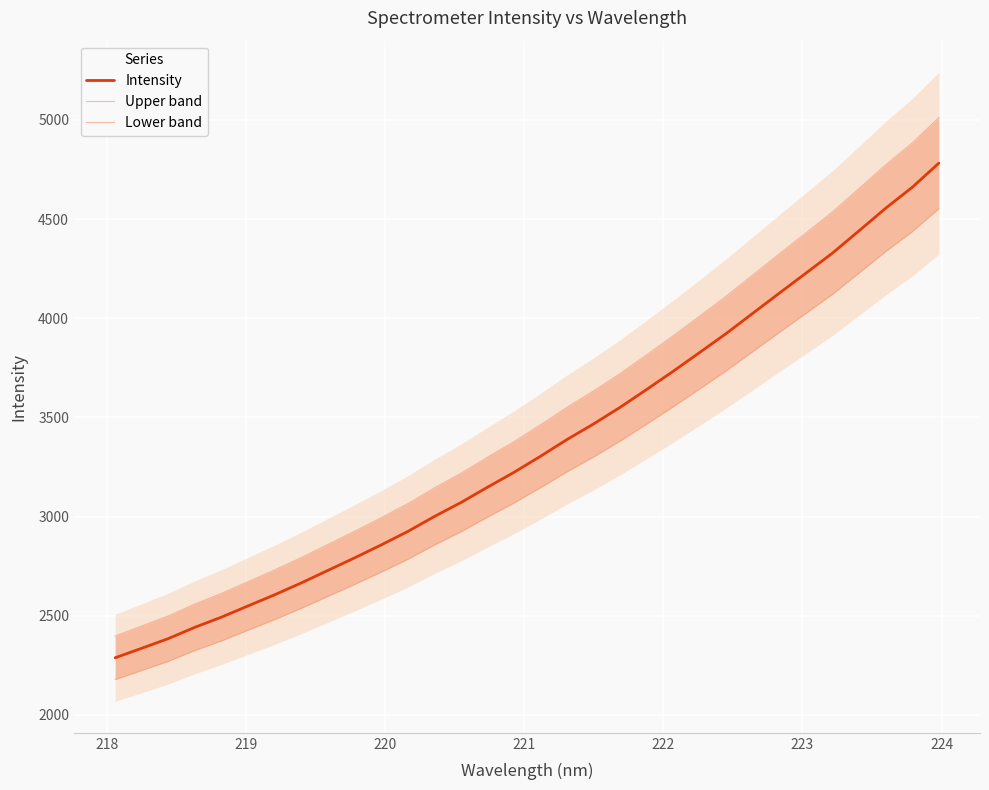

What is the highest value of the Intensity series?

4781.9